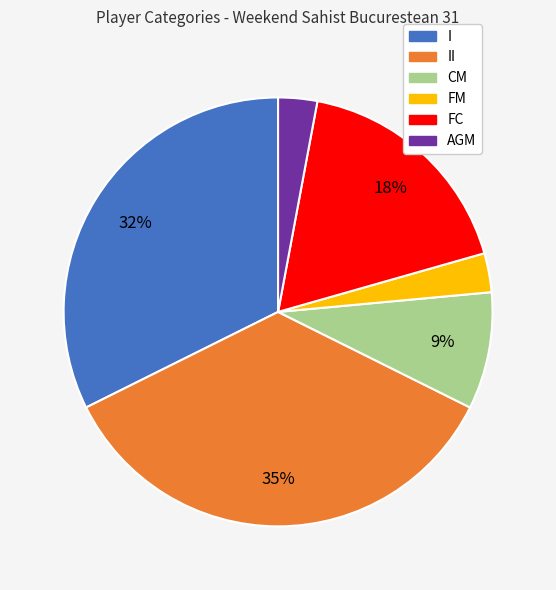

To the nearest percent, what is the difference between the largest and smallest slice percentages?

32%